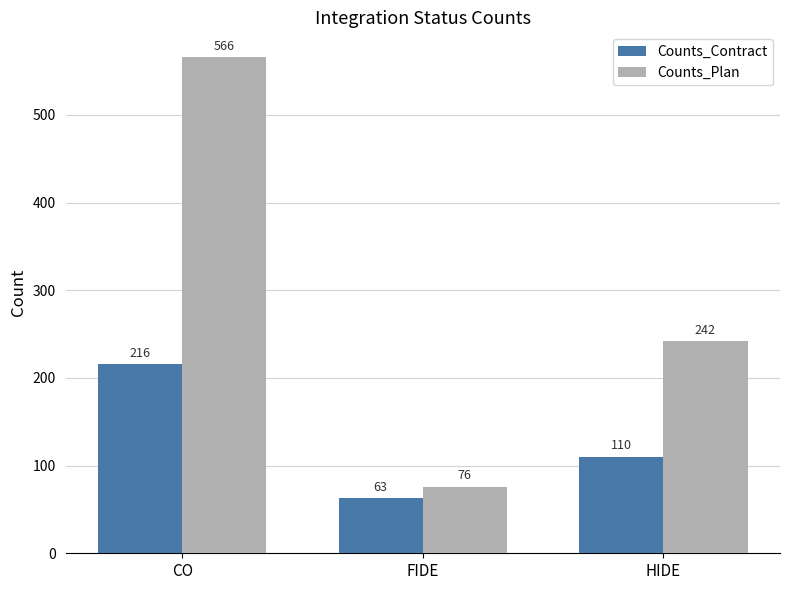

At which label does Counts_Plan reach its peak?

CO